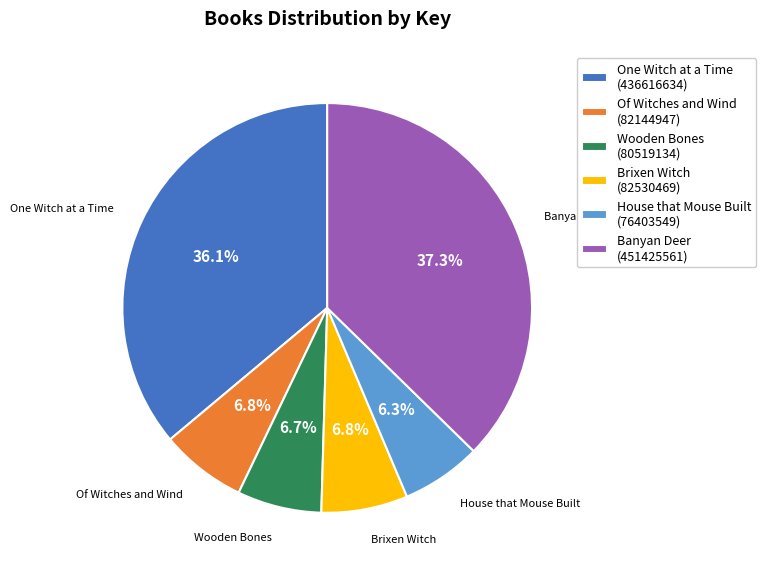

Combined, do Wooden Bones and Of Witches and Wind account for over 50%?

No